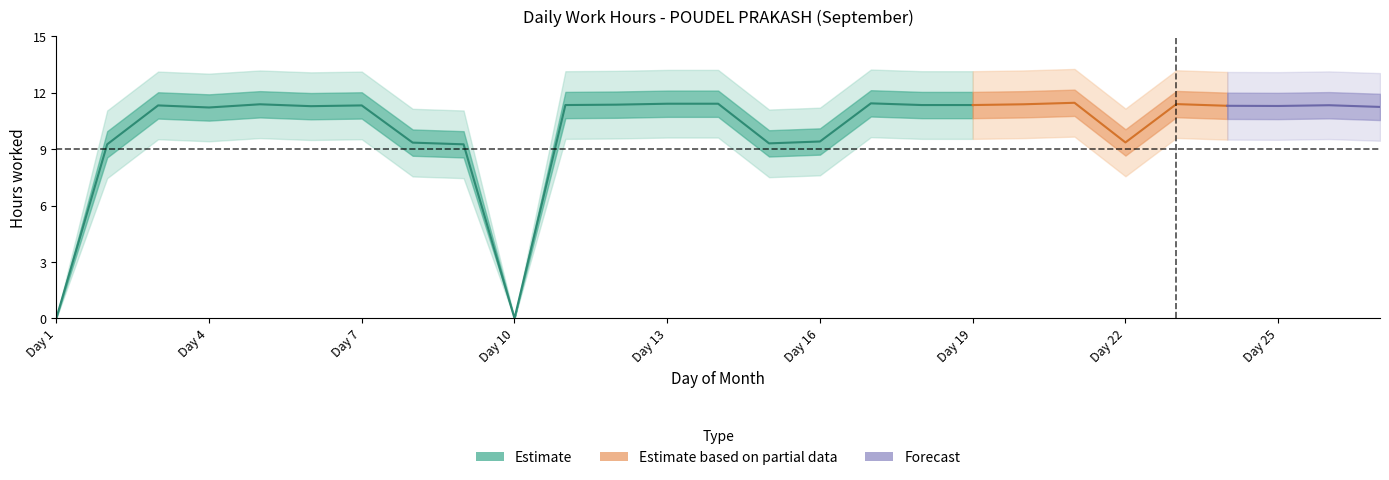

Reading left to right, transcribe all the data shown in this chart.

1=0.0	2=9.3	3=11.3	4=11.2	5=11.4	6=11.3	7=11.3	8=9.3	9=9.3	10=0.0	11=11.3	12=11.4	13=11.4	14=11.4	15=9.3	16=9.4	17=11.4	18=11.3	19=11.3	20=11.4	21=11.5	22=9.4	23=11.4	24=11.3	25=11.3	26=11.3	27=11.2